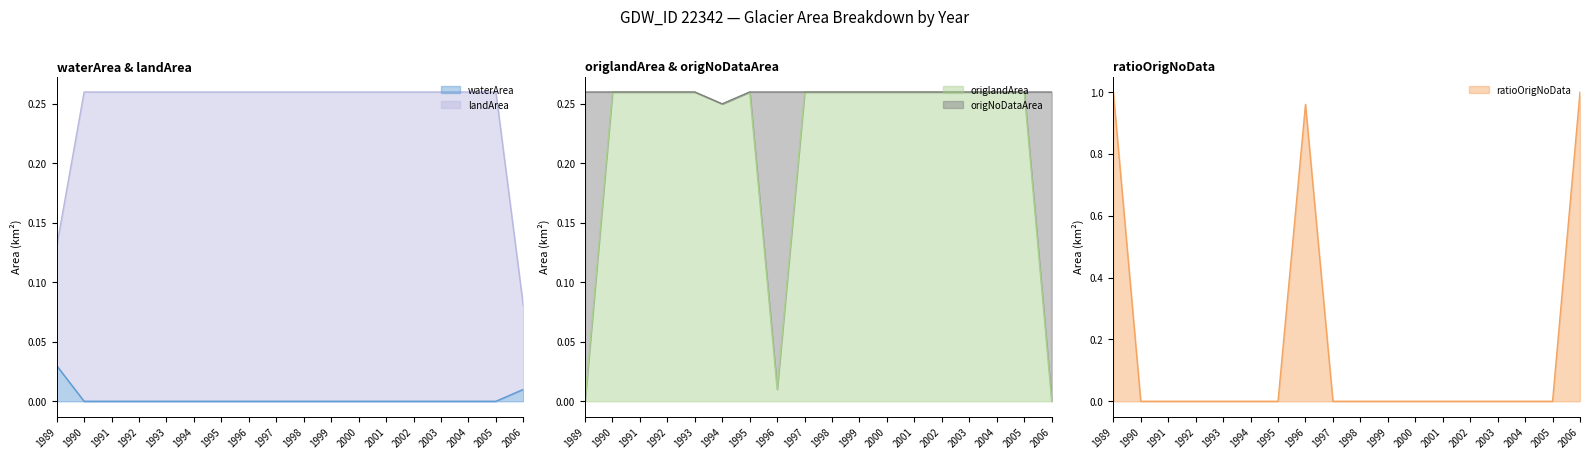

Which label corresponds to the smallest value in the chart?

1990